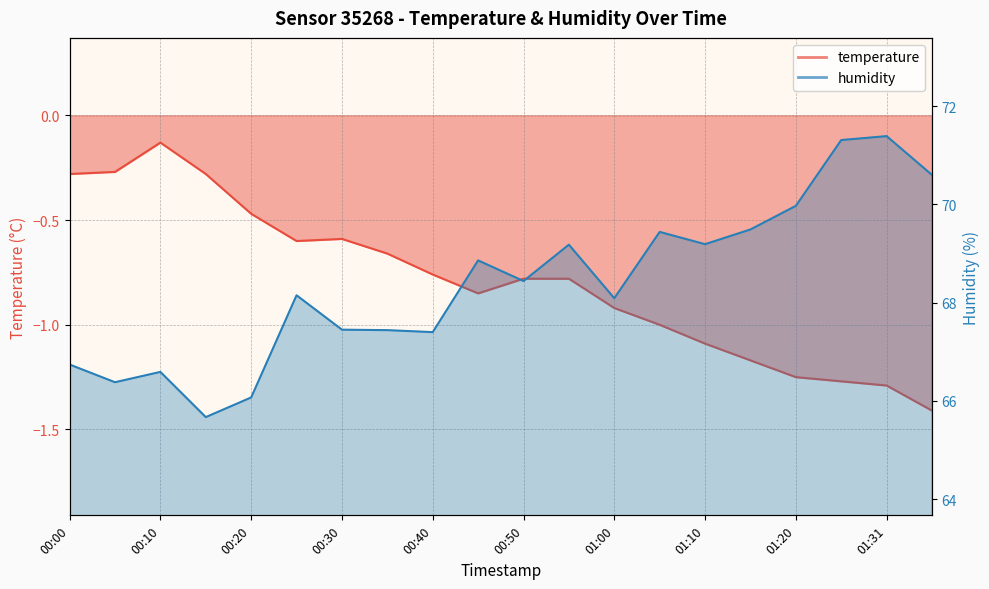

Which series has the largest total across all categories?

humidity